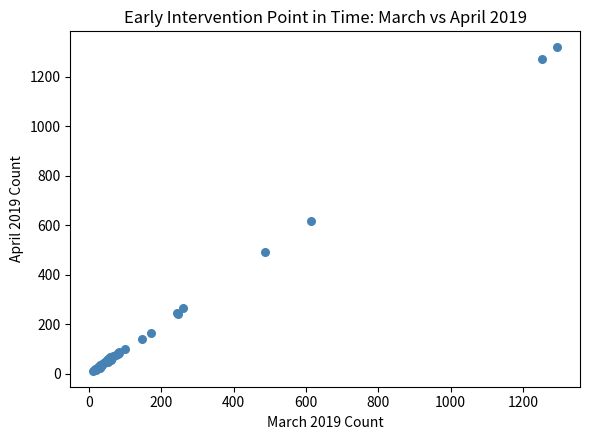

What Y value in the scatter plot is closest to 665?

616